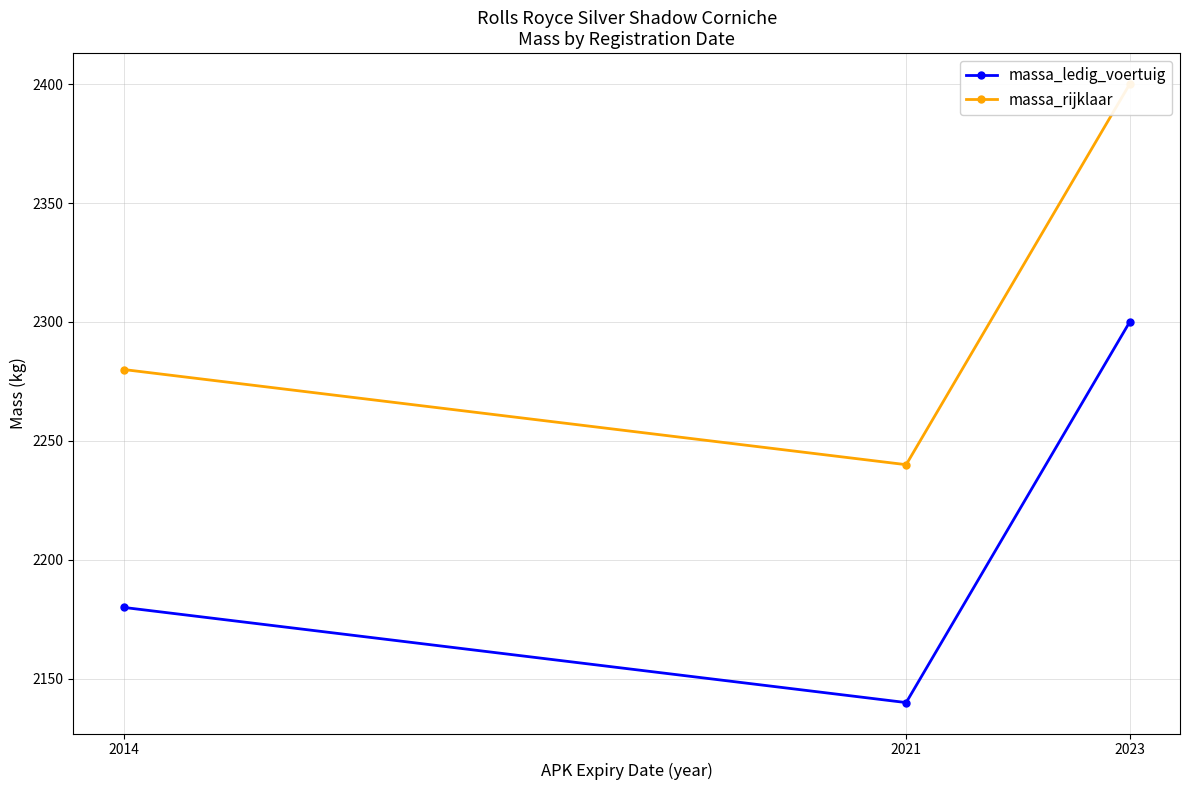

Which has a higher value, 2021 or 2023?

2023